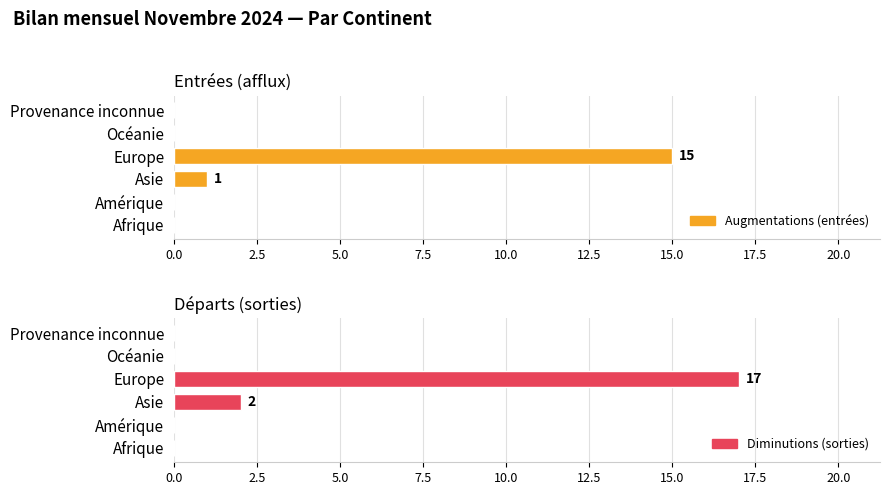

Count the number of data series in this chart.

2